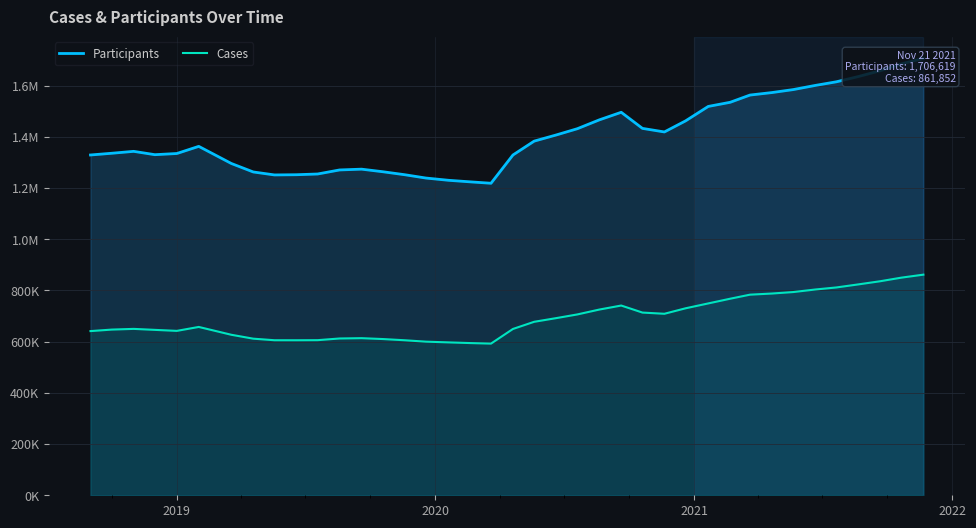

Is it true that Participants equals 2661076 at 37?

False